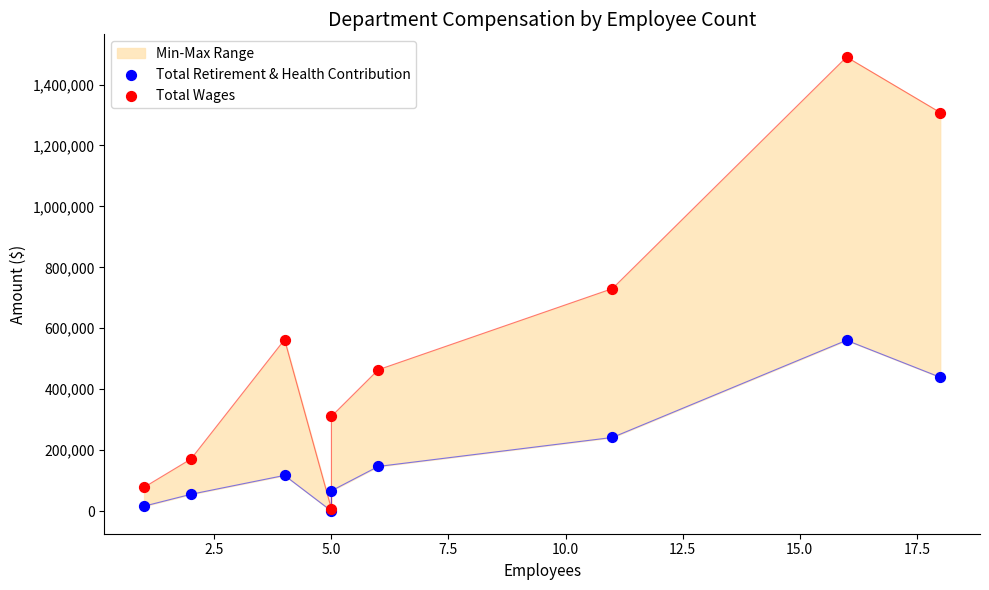

Which series has the widest spread of Y values?

Total Wages